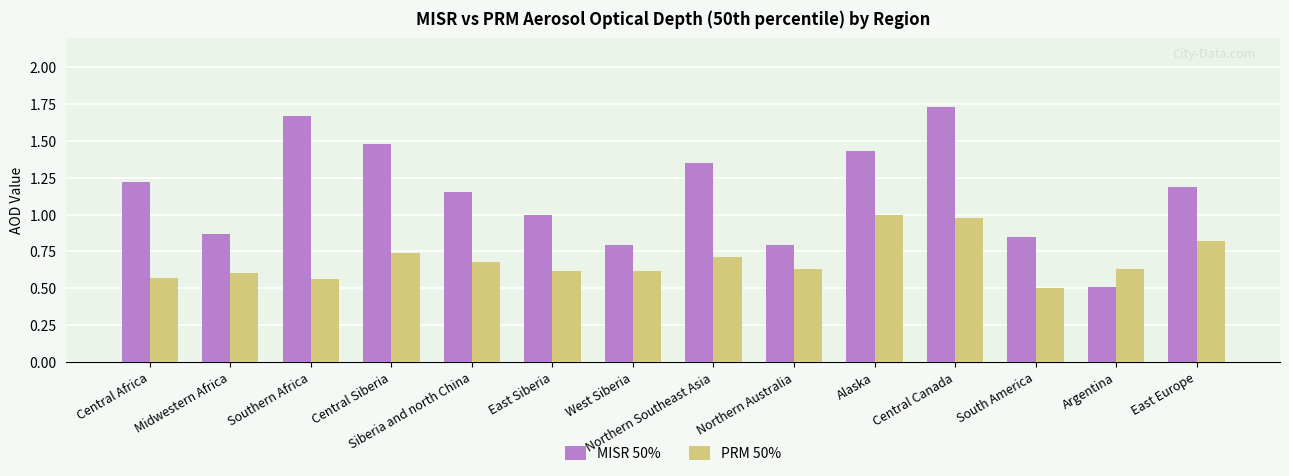

What is the highest value of the PRM 50% series?

1.0